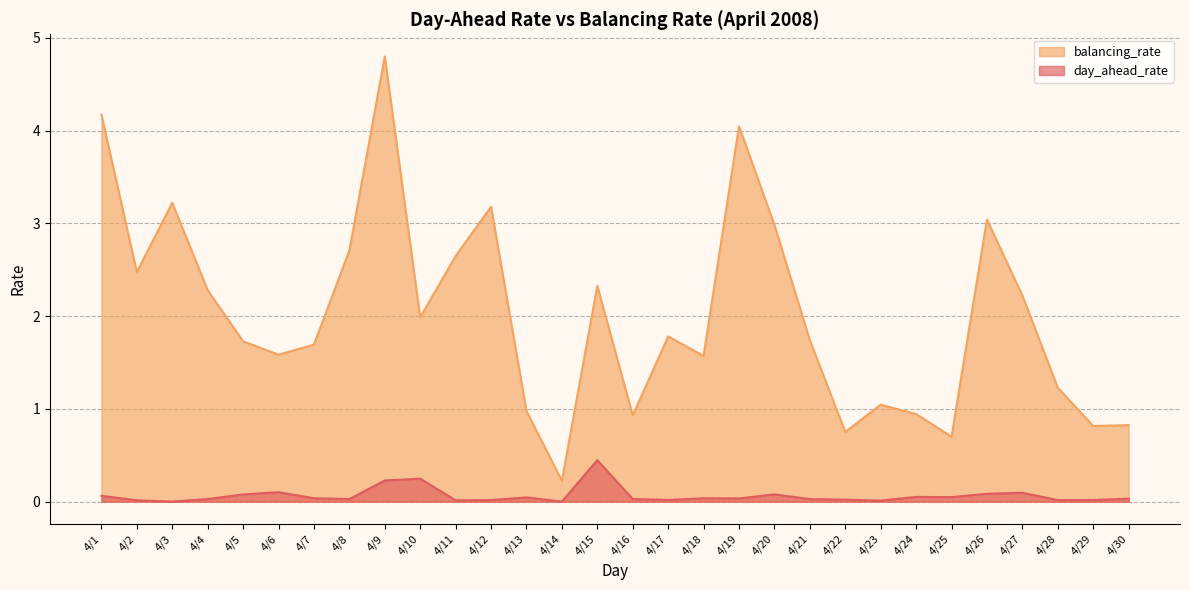

Which series changed the most between 4/28 and 4/29?

balancing_rate